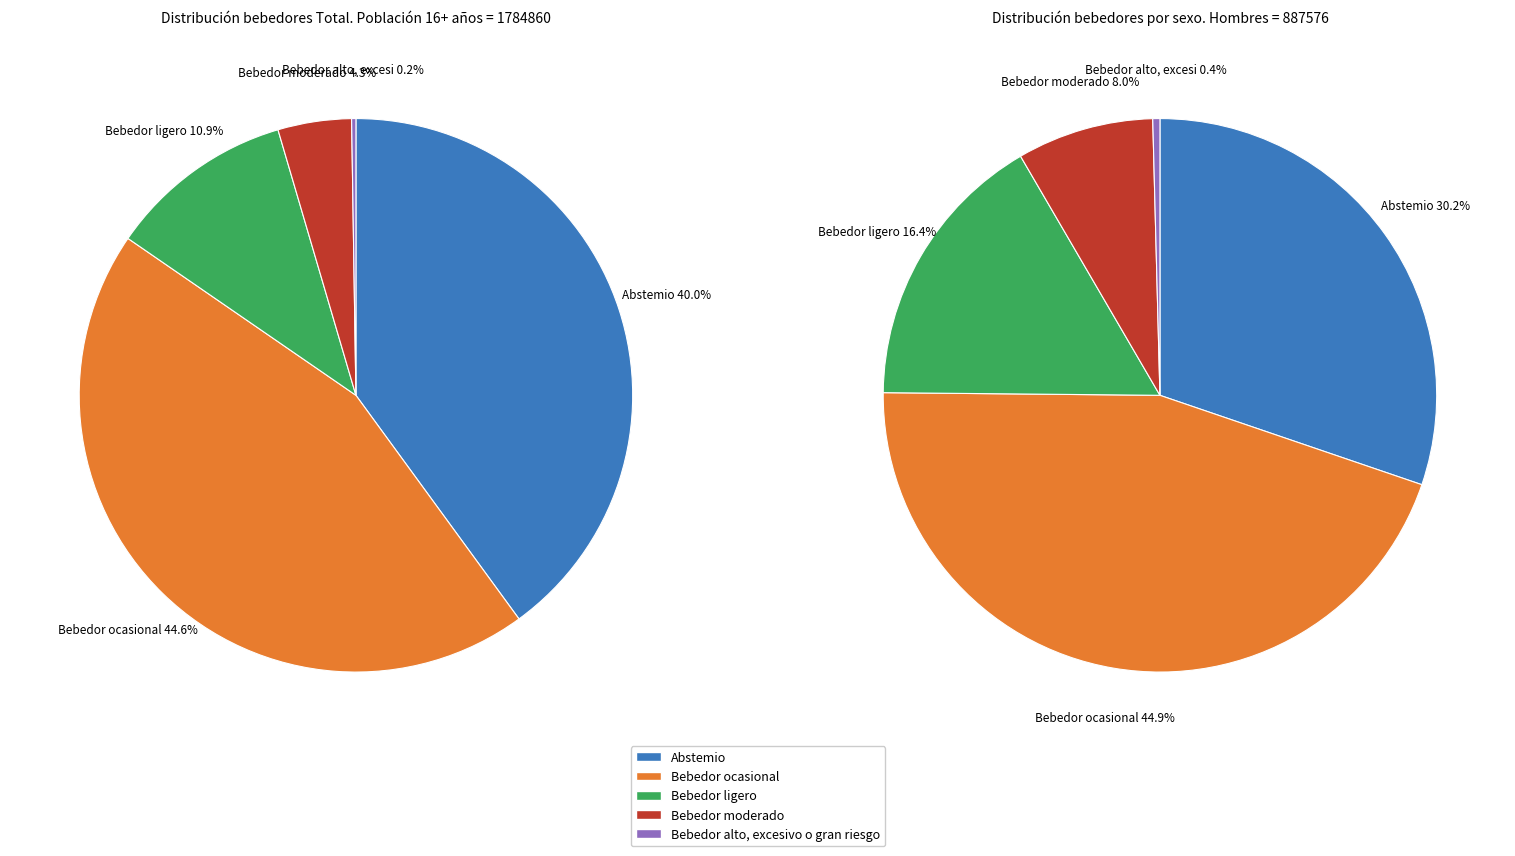

Is it true that Abstemio is 50% of the pie?

False